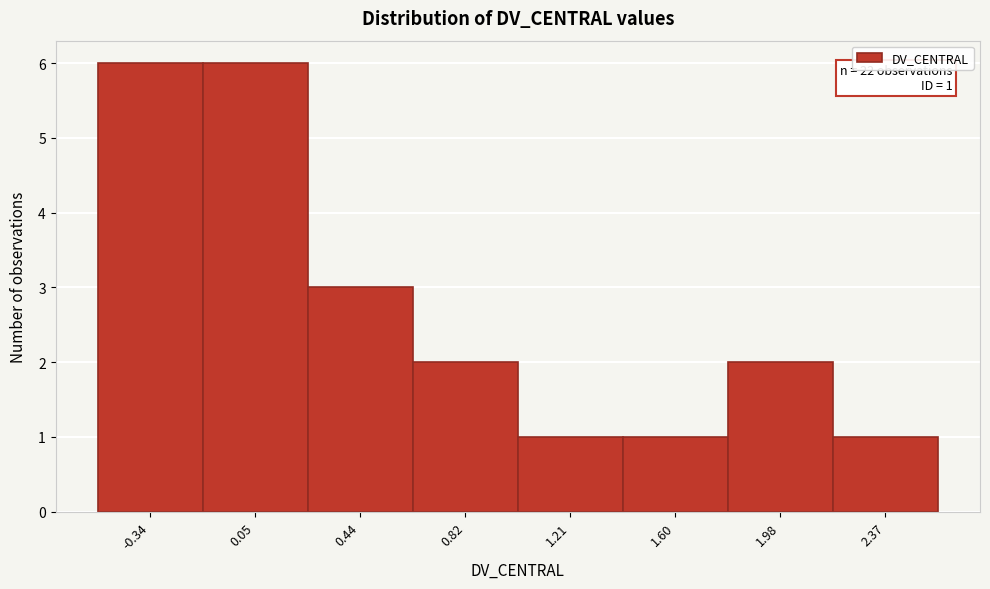

Reading left to right, list all the values displayed in this chart.

6	6	3	2	1	1	2	1